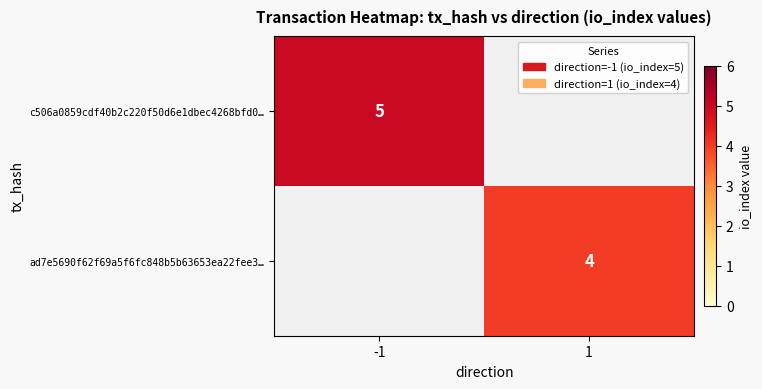

True or false: c506a0859cdf40b2c220f50d6e1dbec4268bfd0… has a value of 2 at -1.

False